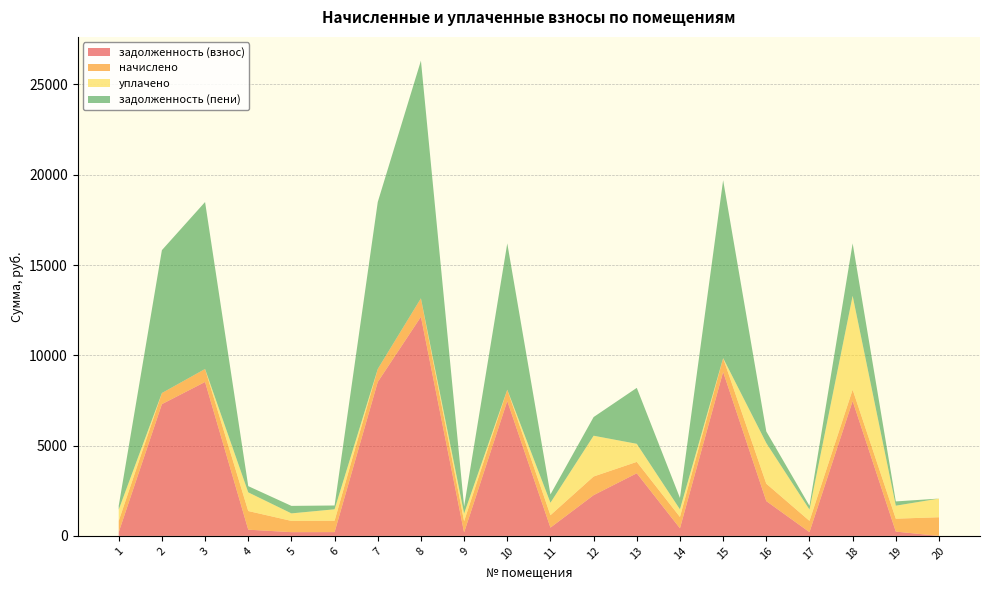

Reading right to left, list all the values displayed in this chart.

задолженность (взнос): 0.0	238.3	7468.8	208.4	1927.7	9081.6	420.1	3468.8	2256.9	459.0	7468.8	189.1	12134.4	8524.8	210.2	207.3	344.5	8524.8	7296.0	208.1
начислено: 1033.6	716.0	630.2	625.3	963.9	766.3	630.2	630.2	1033.6	688.5	630.2	625.3	1023.8	719.3	631.8	623.7	1033.6	719.3	615.6	625.3
уплачено: 1033.6	719.0	5195.7	625.3	2249.0	0.0	420.1	1000.0	2256.9	688.5	0.0	425.0	0.0	0.0	631.6	416.0	1033.6	0.0	0.0	624.0
задолженность (пени): 0.0	235.3	2903.3	208.5	642.6	9847.9	630.2	3099.0	1033.6	459.0	8099.0	389.4	13158.2	9244.1	210.4	415.0	344.5	9244.1	7911.6	209.4